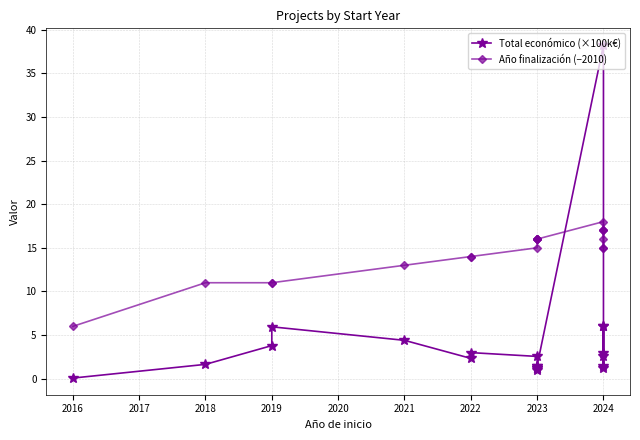

How many times do Total económico (×100k€) and Año finalización (−2010) cross each other?

2